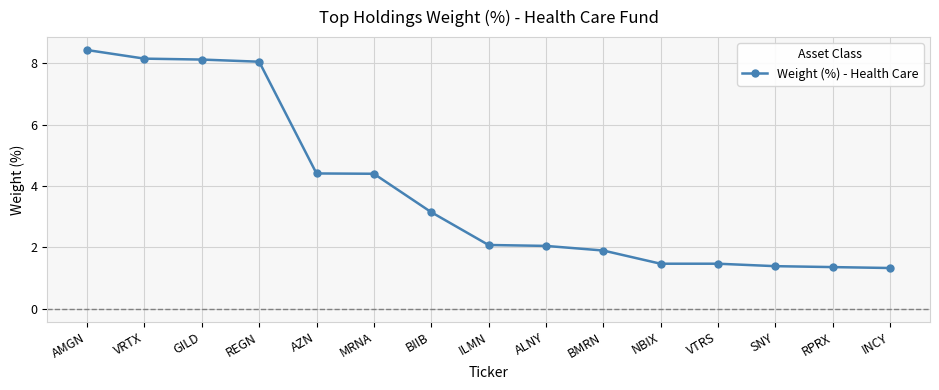

What is the approximate value at AMGN?

8.4